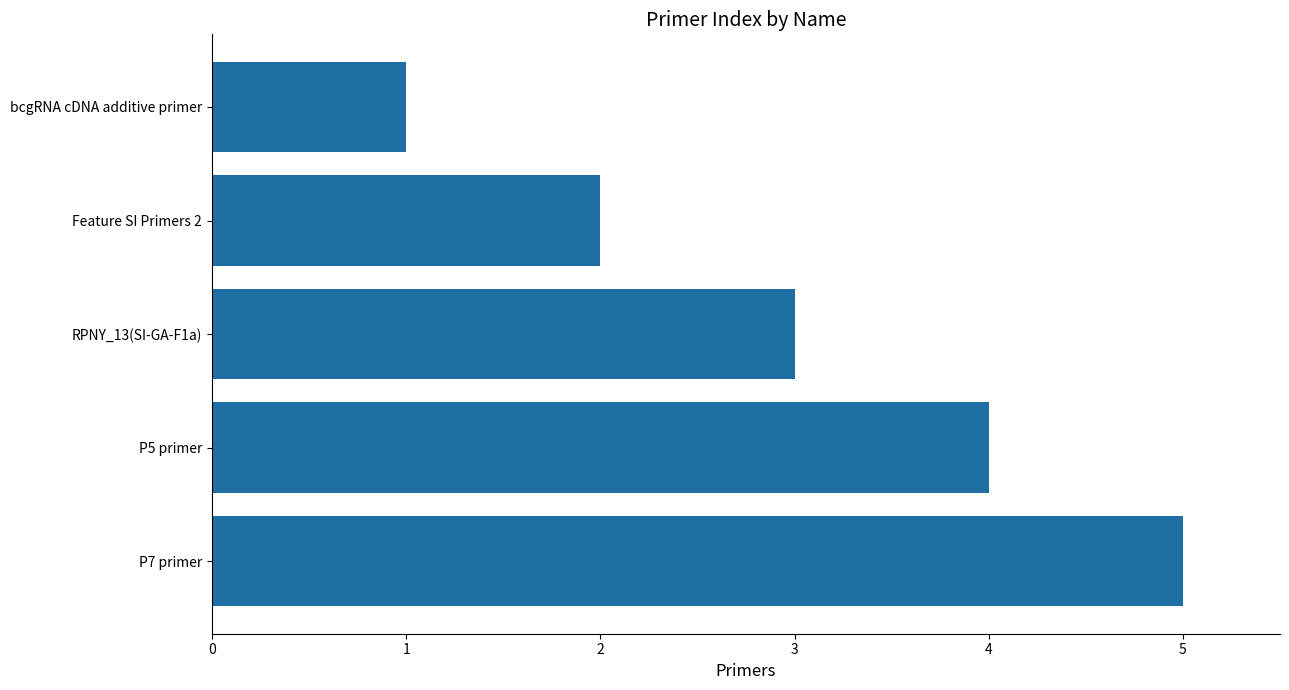

Rank the categories by value from highest to lowest.

P7 primer, P5 primer, RPNY_13(SI-GA-F1a), Feature SI Primers 2, bcgRNA cDNA additive primer